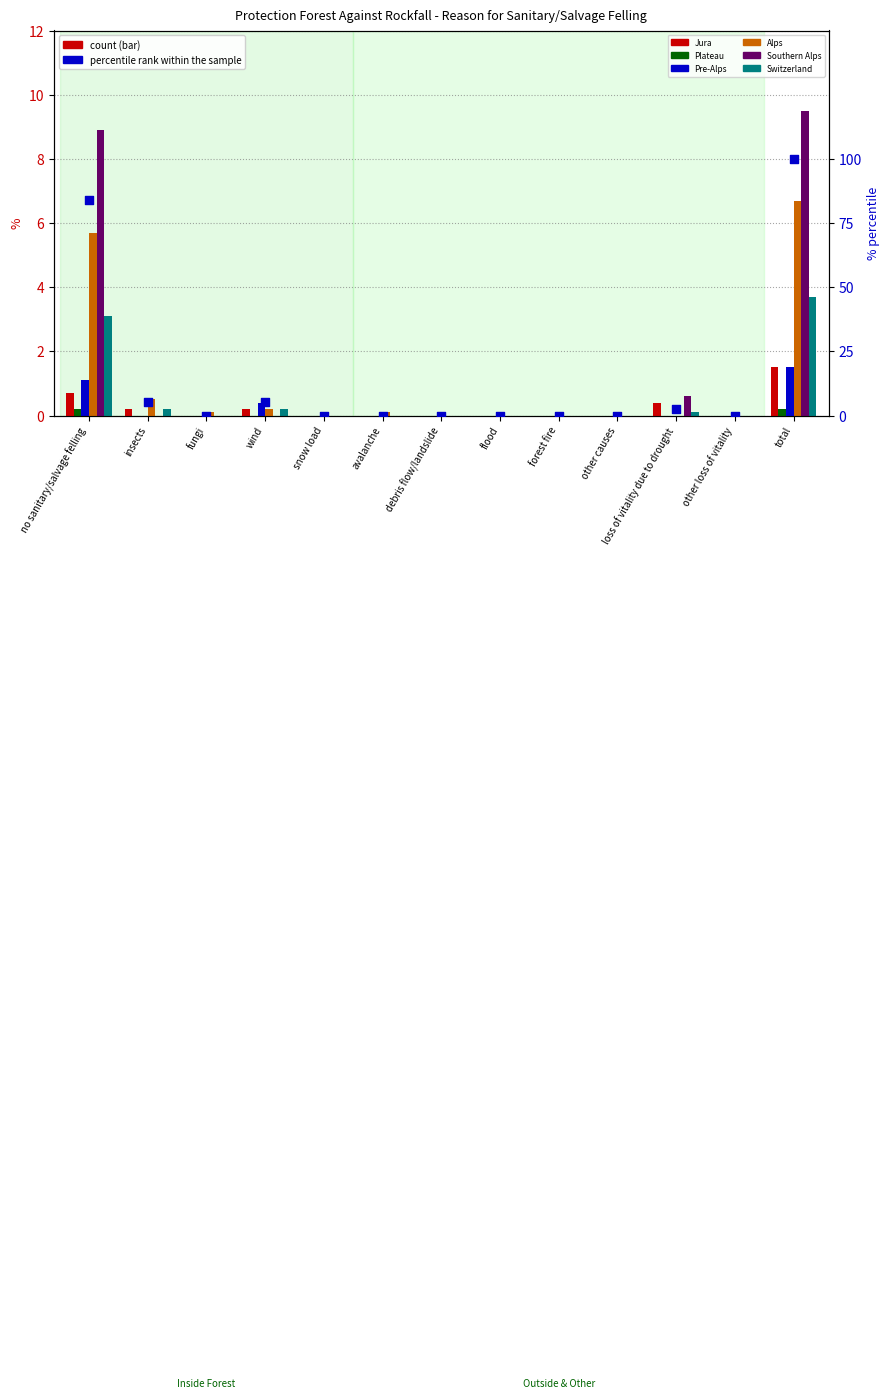

At how many categories does at least one series exceed 2?

2